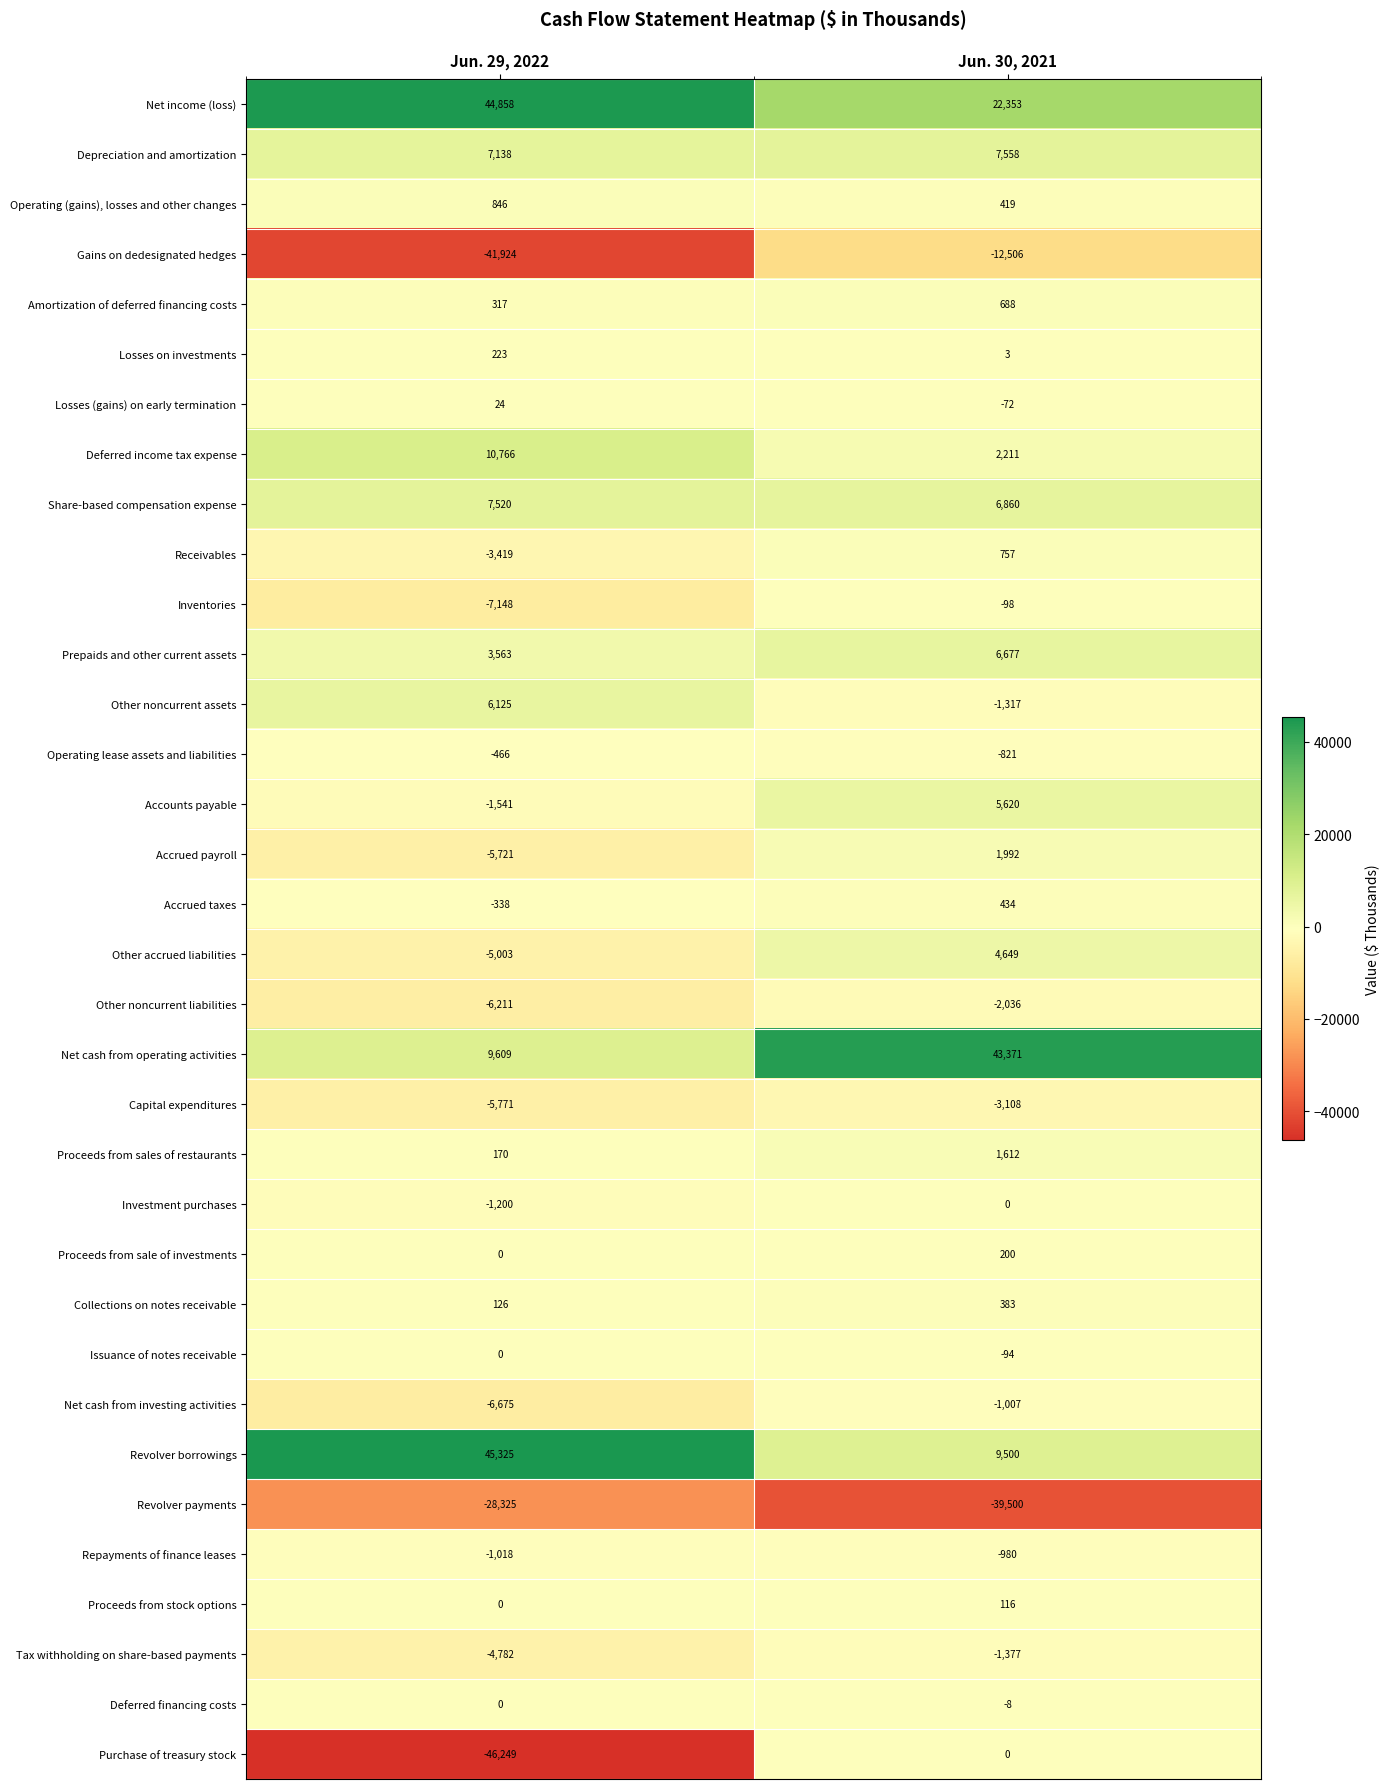

What is the smallest value displayed?

-46249